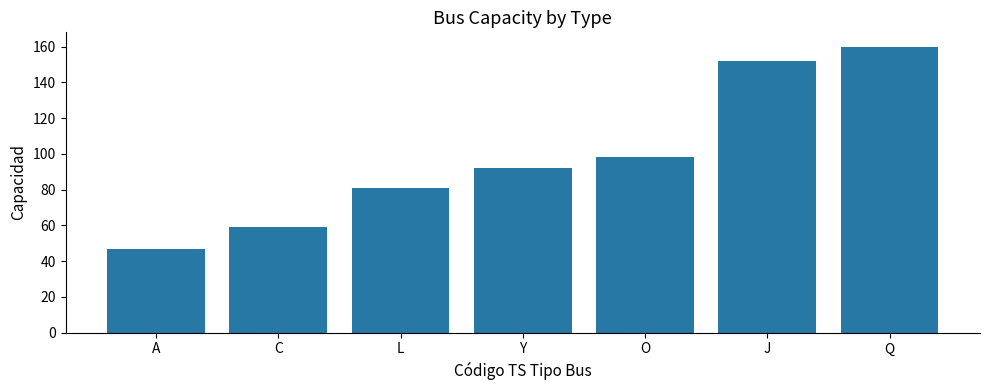

How many bars are there in total?

7